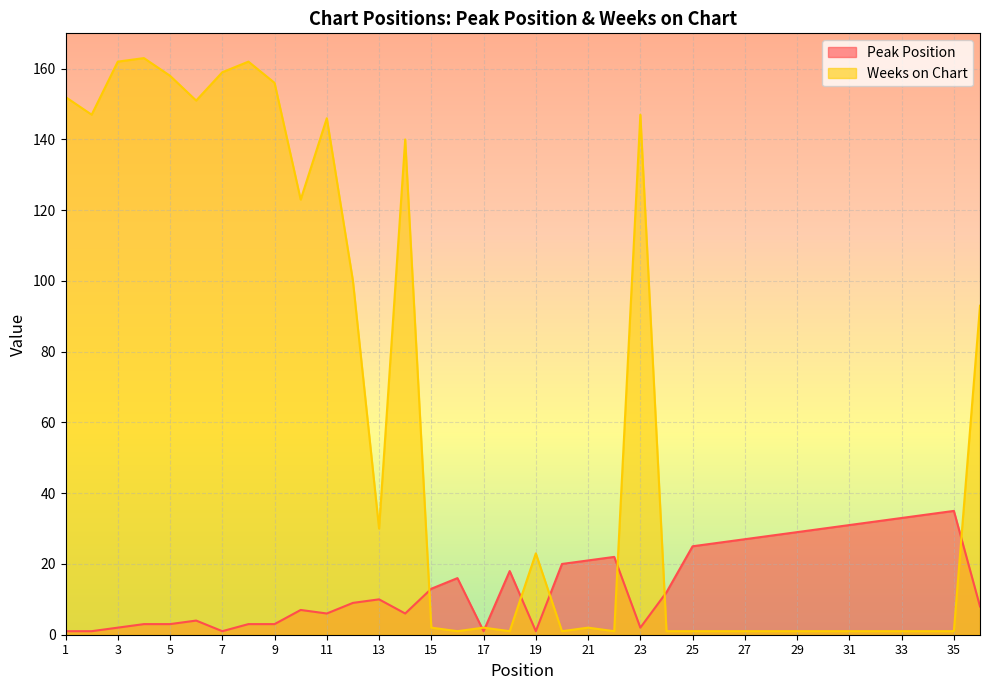

Which series has the largest total across all categories?

Weeks on Chart